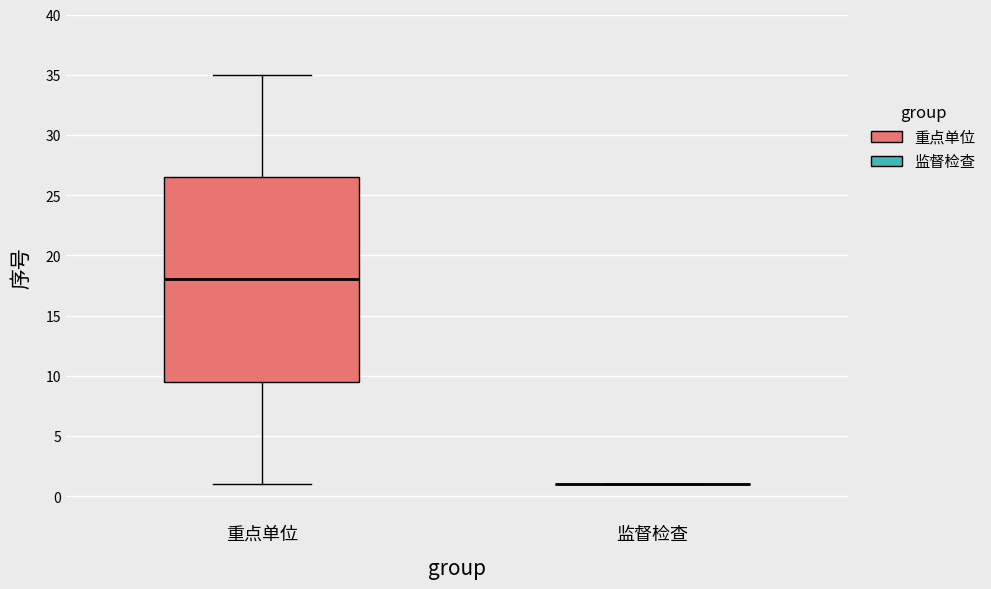

Reading left to right, transcribe this box plot: for each box, give where its median line is, the range the box spans, and where its two whiskers end, as read against the y-axis. The values are not printed on the chart, so give them approximately, as read against the axis.

重点单位: median 18.0, box 9.5 to 26.5, whiskers 1.0 to 35.0
监督检查: box collapsed to a line at 1.0, whiskers 1.0 to 1.0